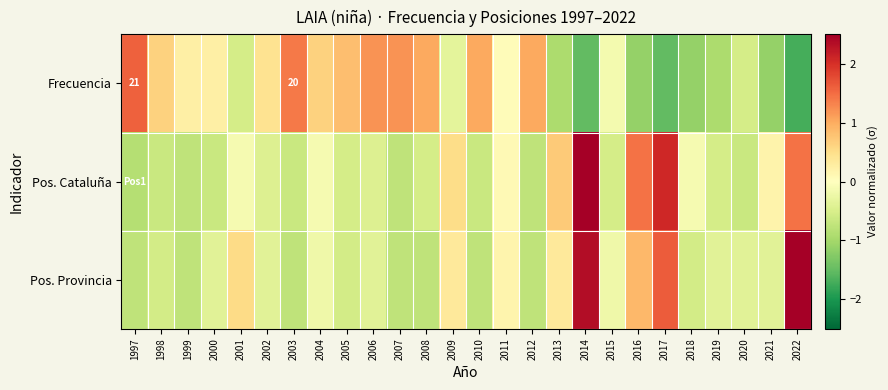

What is the highest value of the Frecuencia series?

1.6